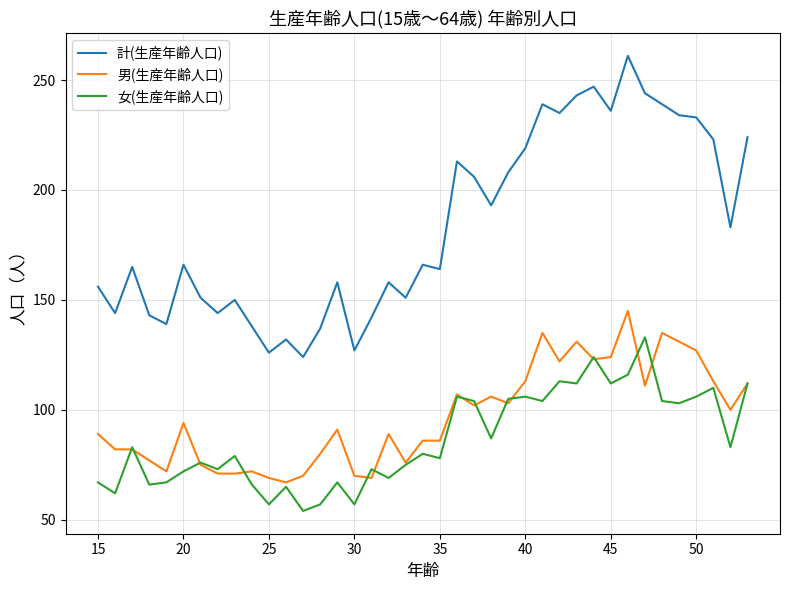

Rank the series by their maximum value, from lowest to highest.

女(生産年齢人口), 男(生産年齢人口), 計(生産年齢人口)